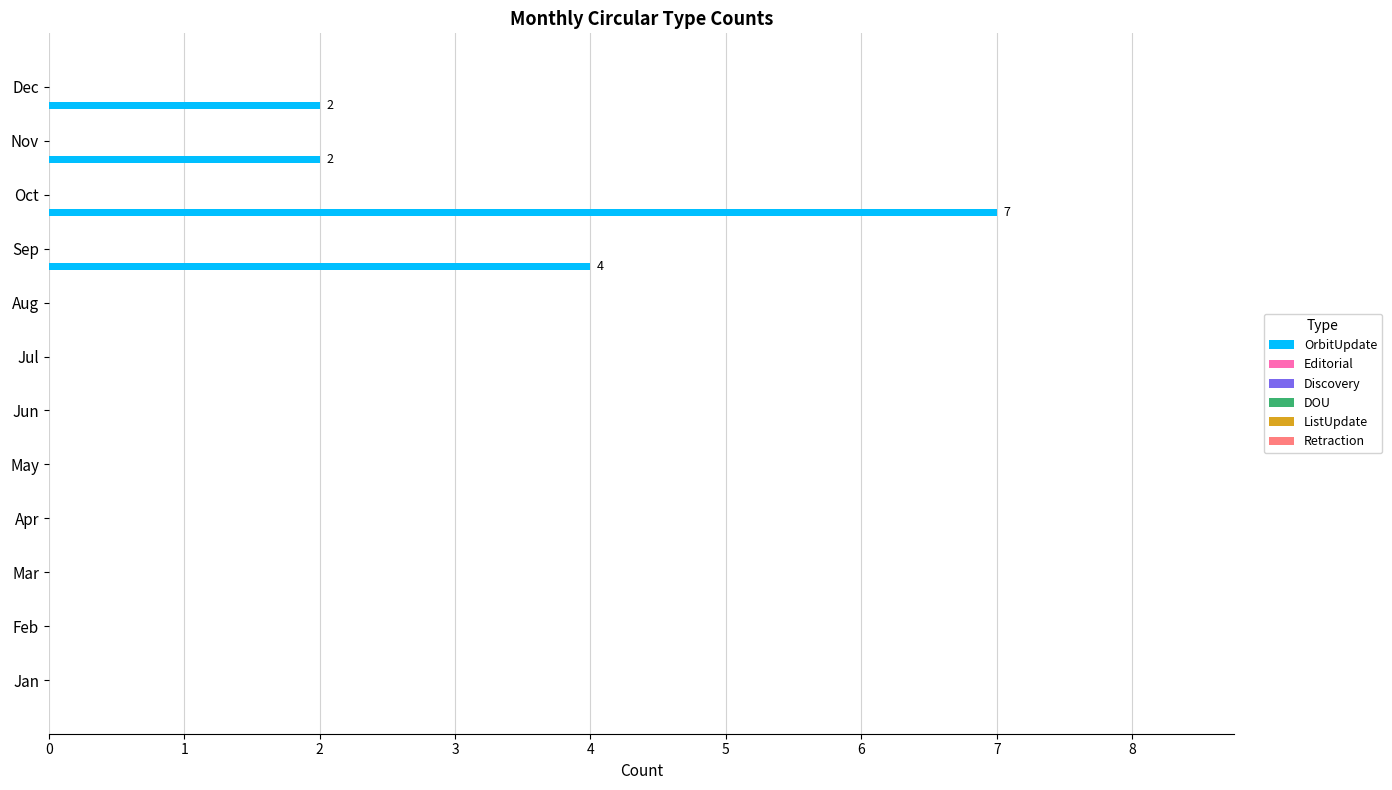

What is the sum of all values?

15